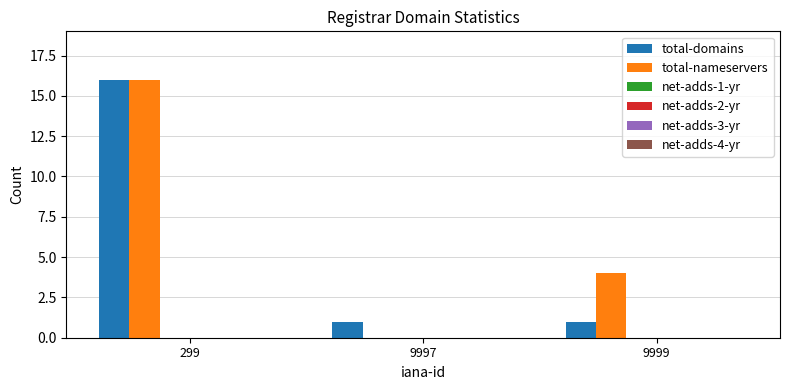

Does the chart contain stacked bars?

No